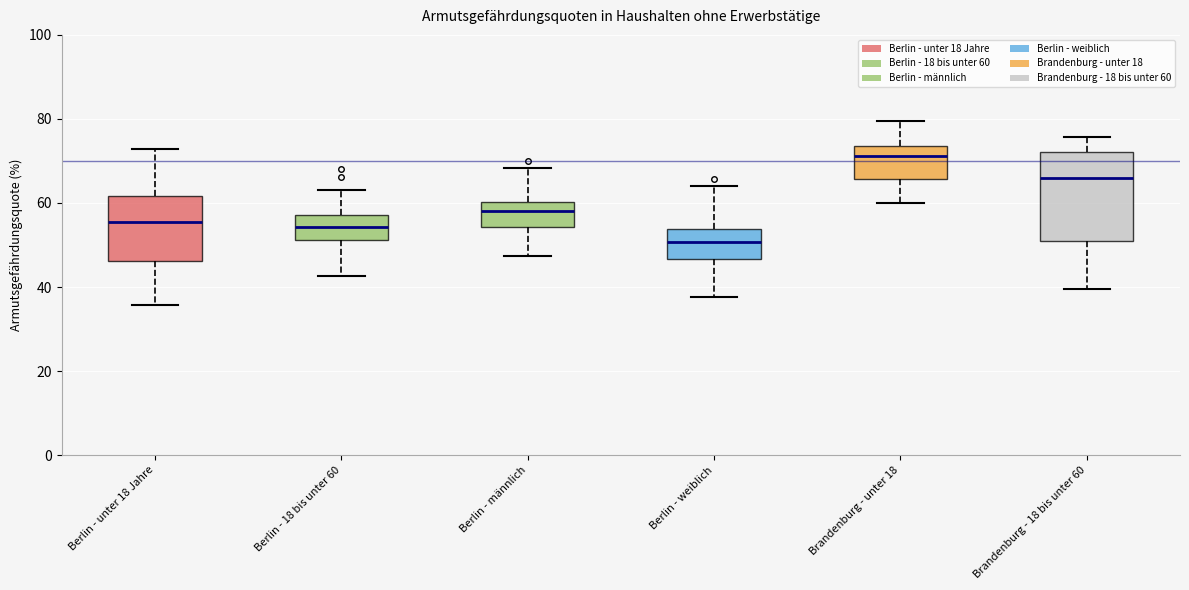

Which box's median line is the highest?

Brandenburg - unter 18